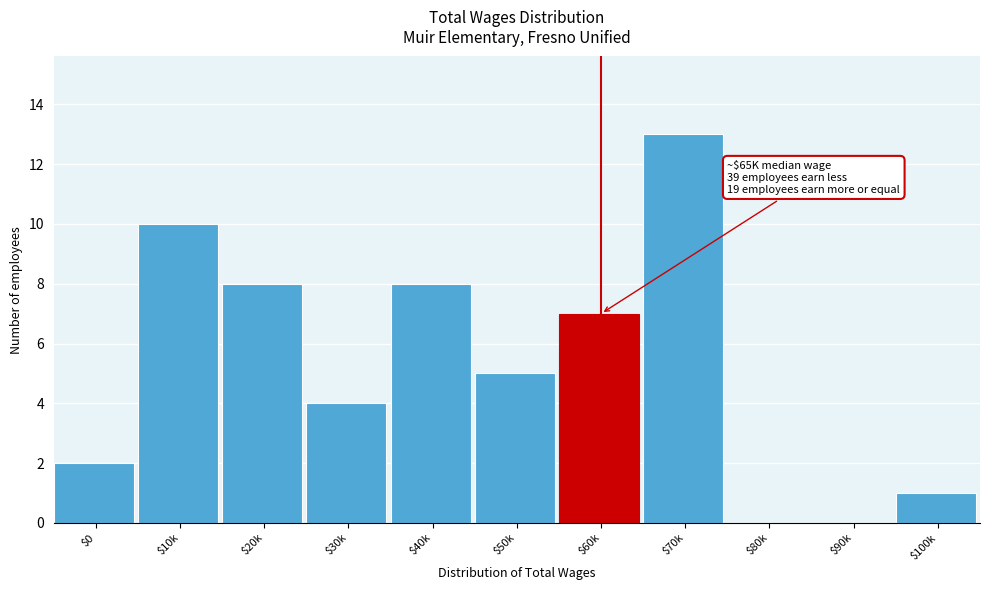

True or false: the data shows 10 at $10k.

True